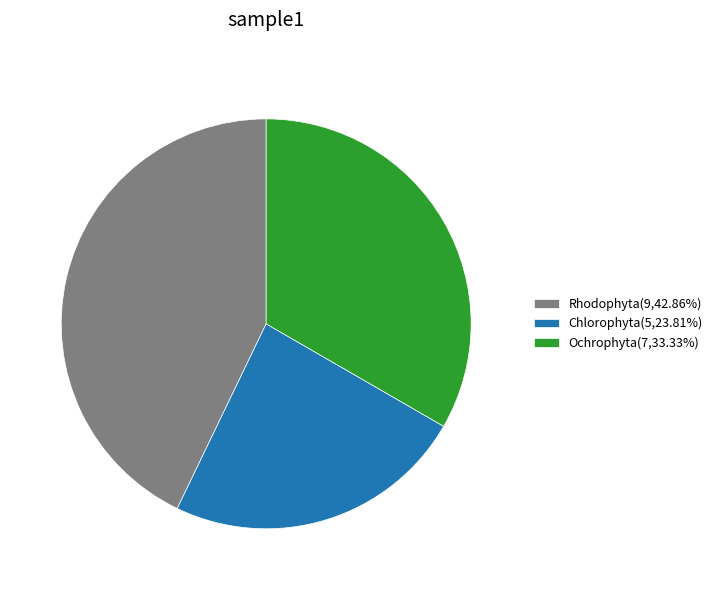

How many segments does this pie chart have?

3